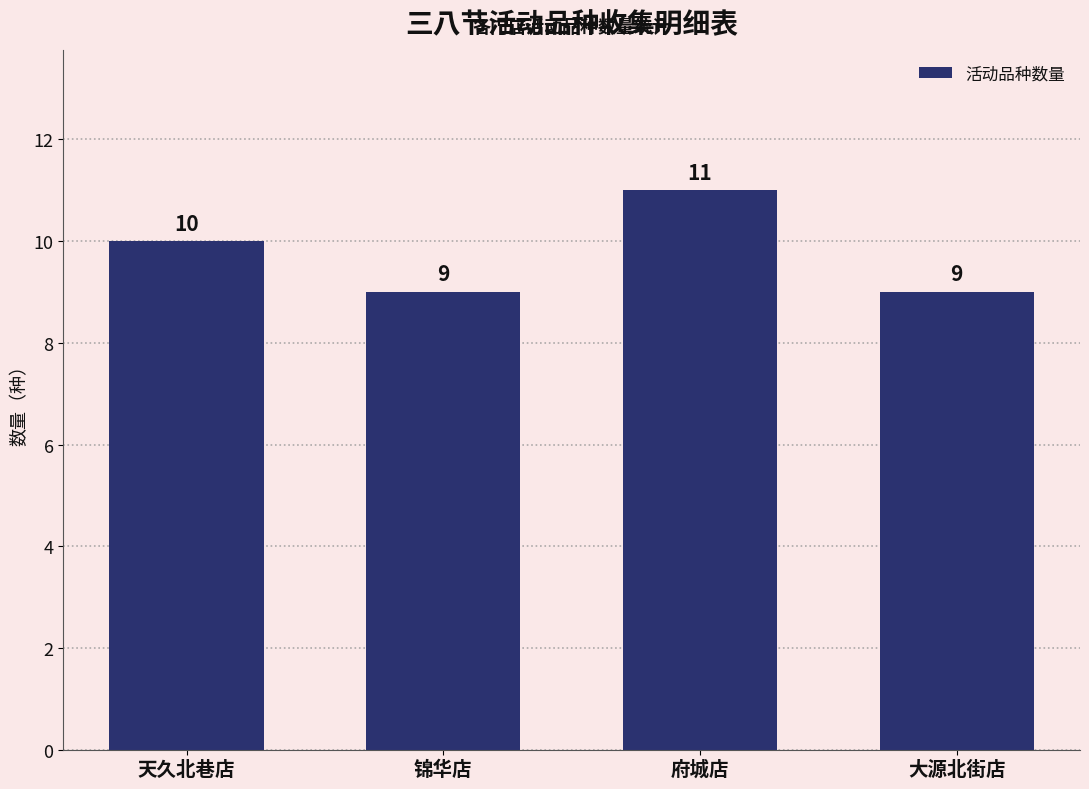

What is the sum of the values at 锦华店 and 大源北街店?

18